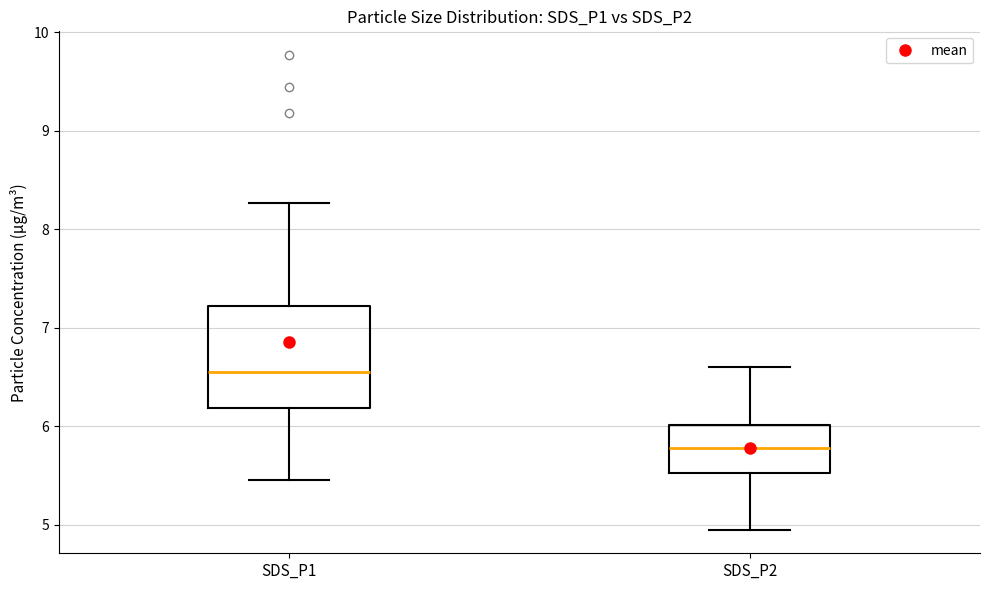

Reading left to right, transcribe this box plot: for each box, give where its median line is, the range the box spans, and where its two whiskers end, as read against the y-axis. The values are not printed on the chart, so give them approximately, as read against the axis.

SDS_P1: median 6.6, box 6.2 to 7.2, whiskers 5.5 to 8.3
SDS_P2: median 5.8, box 5.5 to 6.0, whiskers 5.0 to 6.6